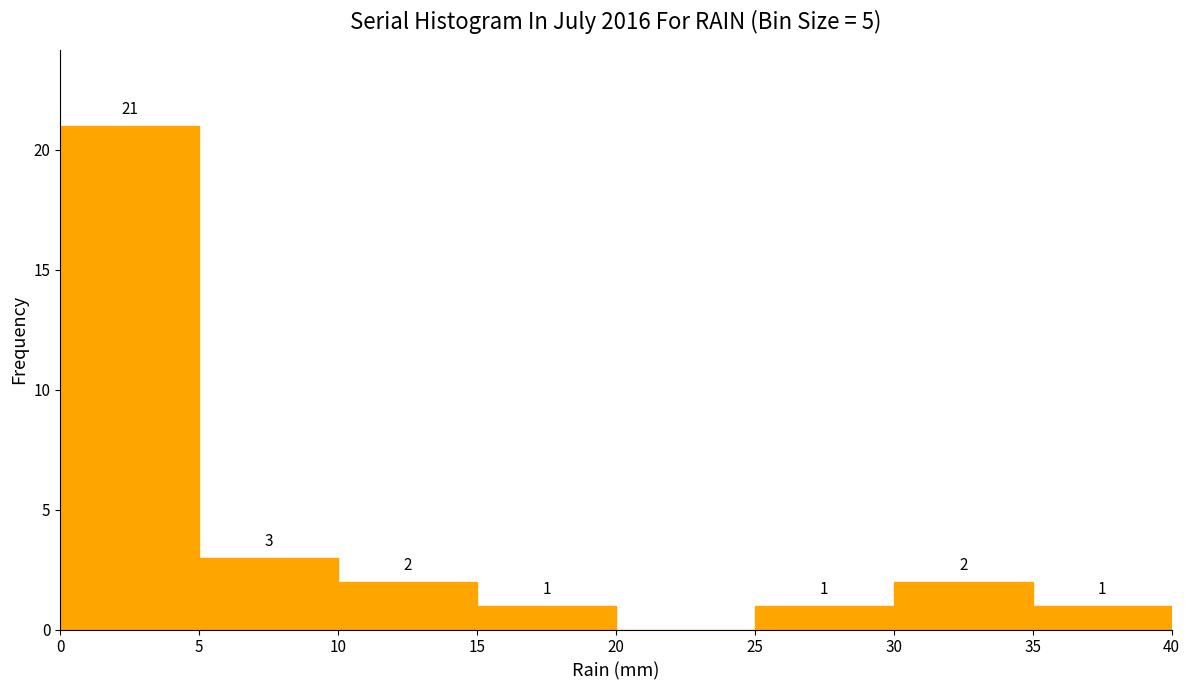

Which range on the x-axis has the tallest bar?

0 to 5